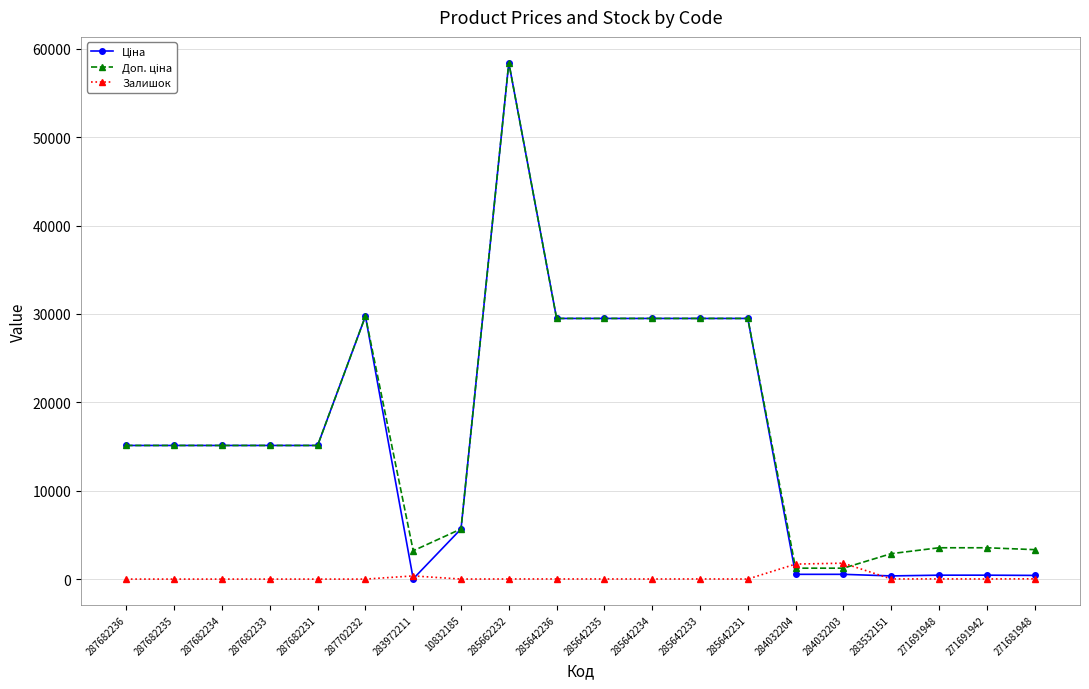

What is the label of the 15th point from the right?

287702232